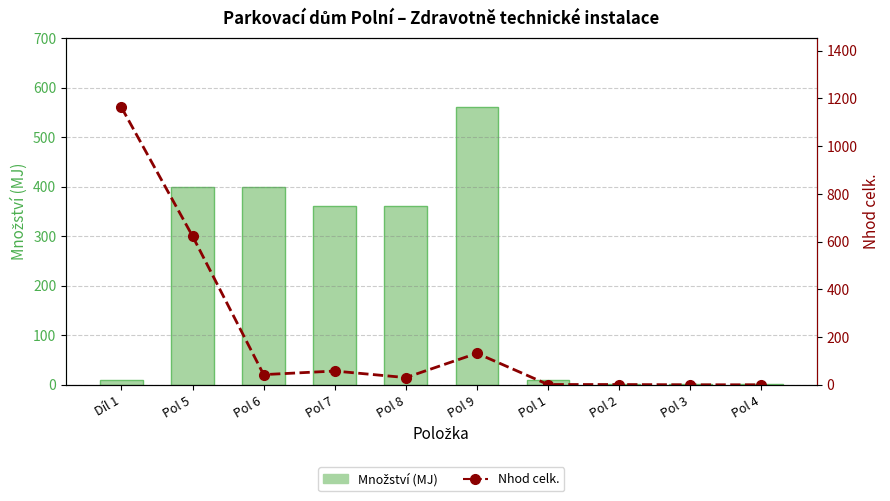

Does the chart contain stacked bars?

No